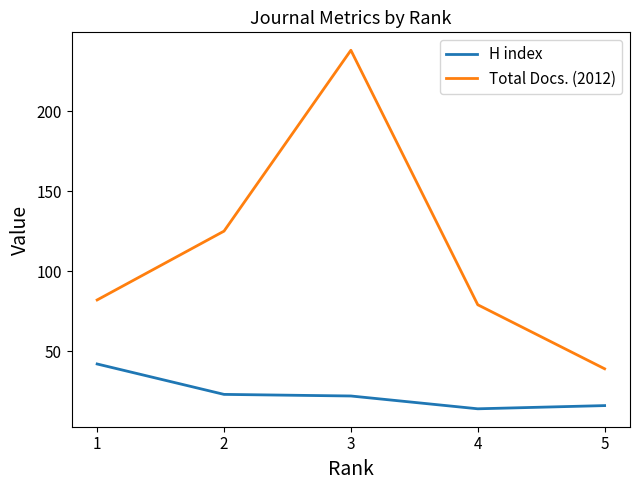

Rank the series at 1 from lowest to highest value.

H index, Total Docs. (2012)